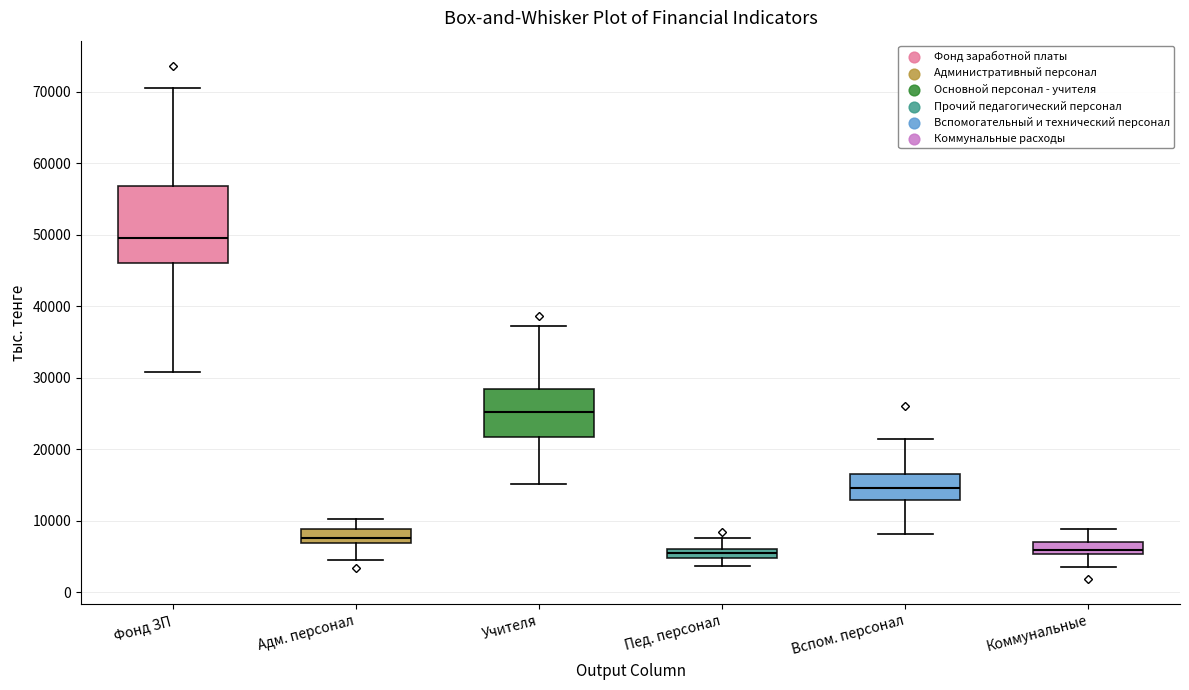

Comparing the boxes themselves (not the whiskers), which one is the tallest?

Фонд ЗП